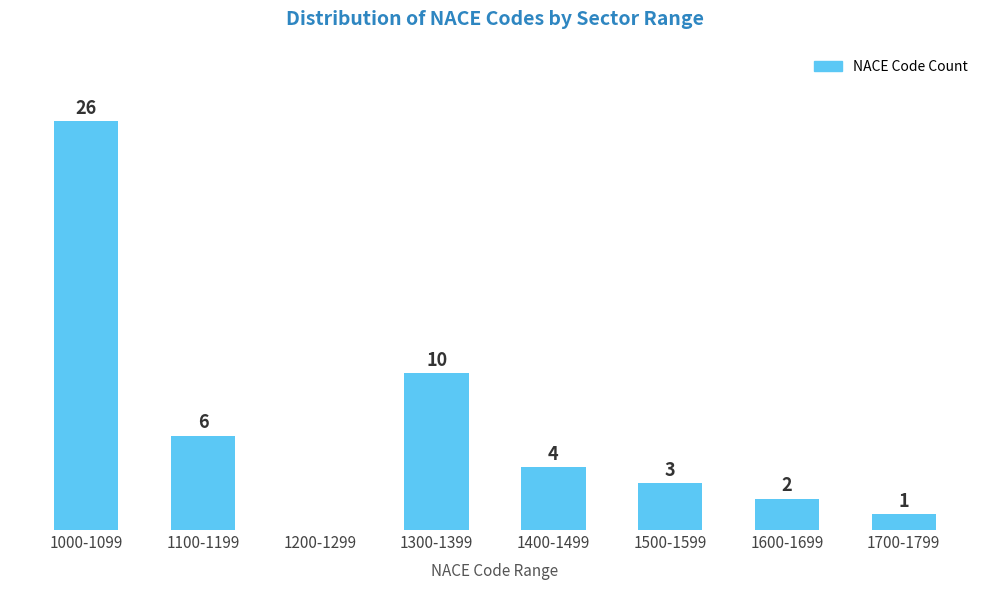

At which label does the data first exceed 4?

1000-1099